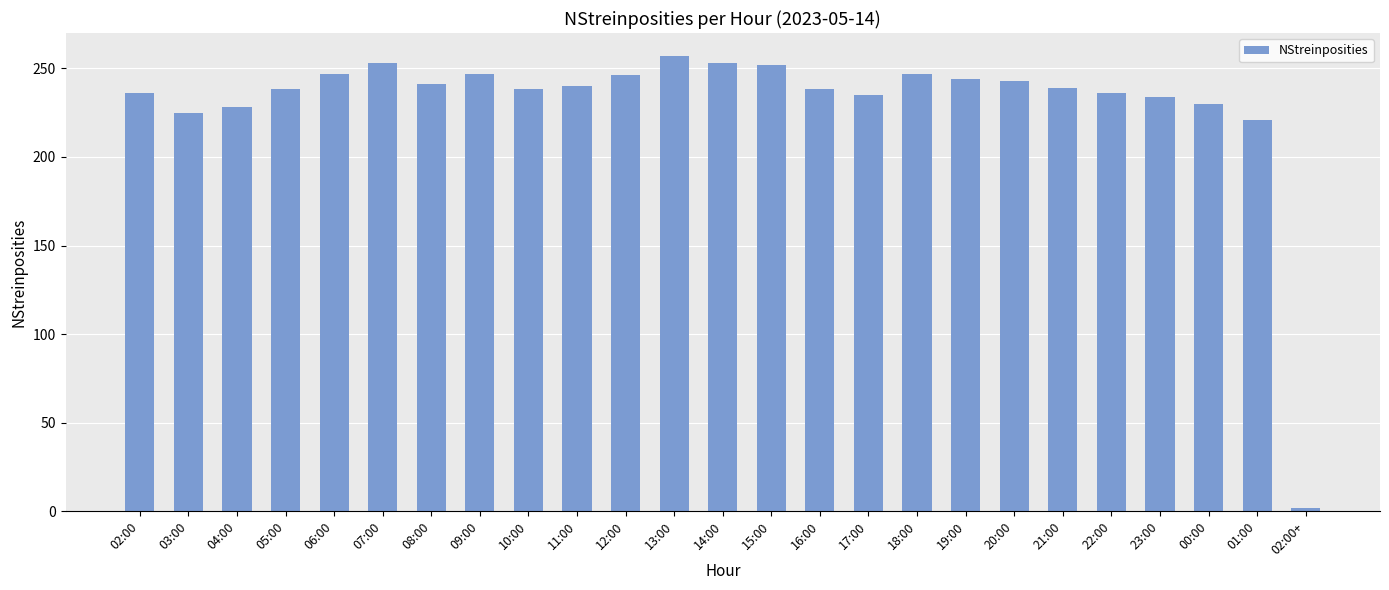

Count the number of categories in the chart.

25